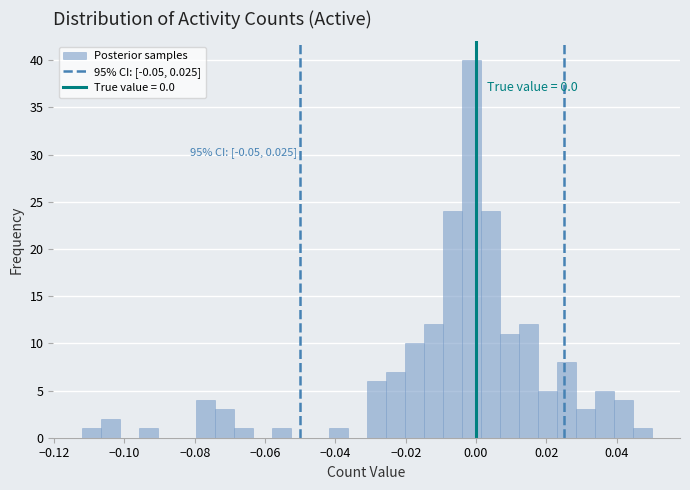

Around what value on the x-axis is the tallest bar? Give the approximate position of its centre, as read against the axis.

-0.002